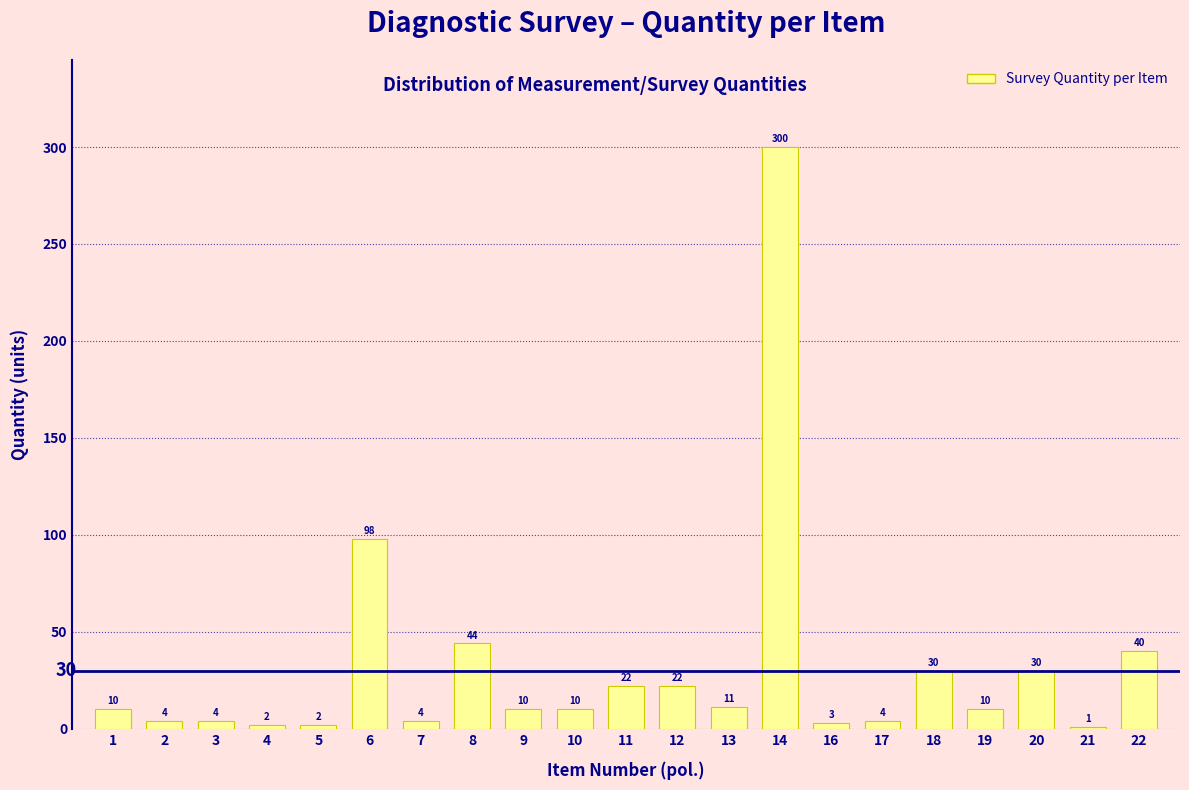

Reading left to right, transcribe all the data shown in this chart.

1=10	2=4	3=4	4=2	5=2	6=98	7=4	8=44	9=10	10=10	11=22	12=22	13=11	14=300	16=3	17=4	18=30	19=10	20=30	21=1	22=40